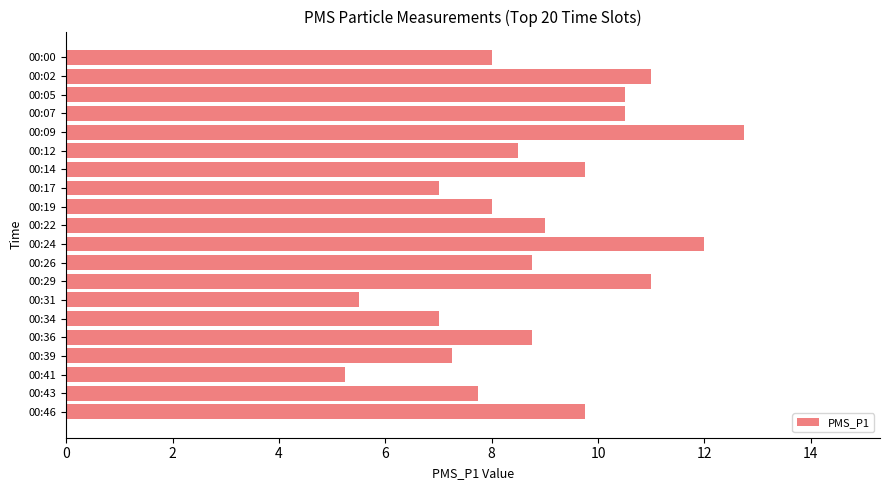

What is the change in value from 00:07 to 00:19?

-2.5